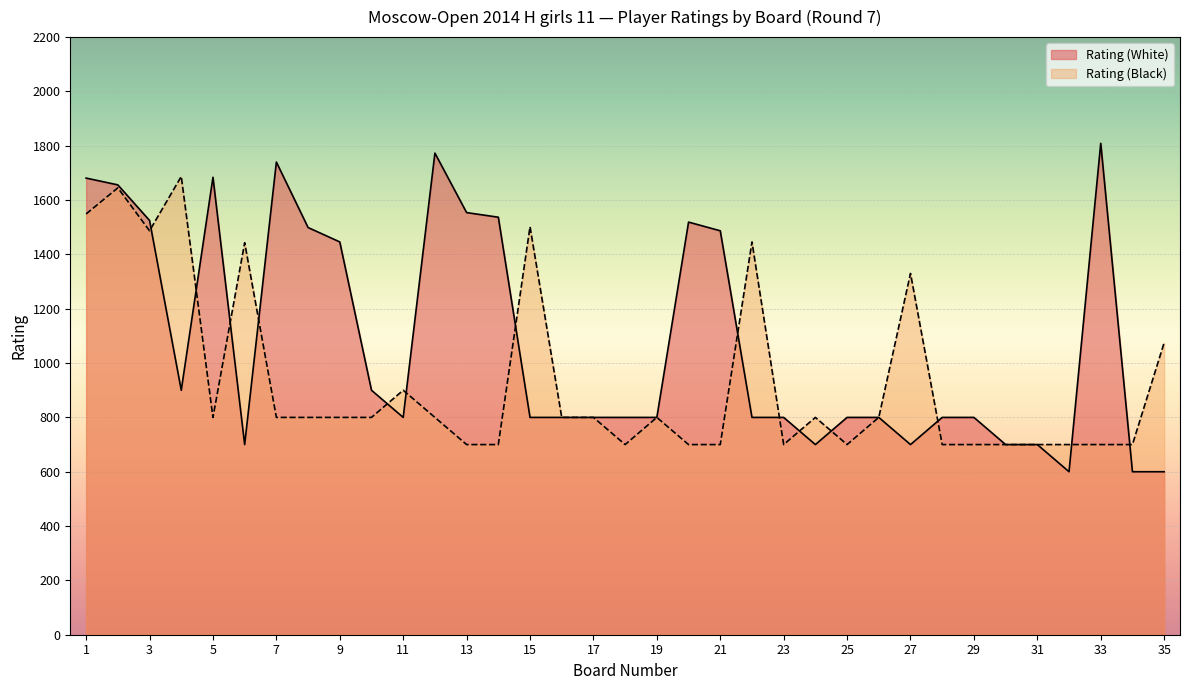

Is the value of Rating (Black) at 29 greater than the value of Rating (White) at 28?

No